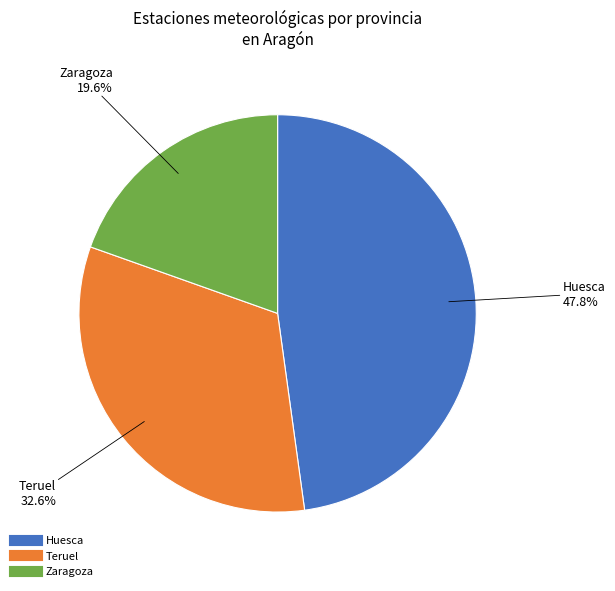

How much of the chart is everything except Huesca?

52.2%